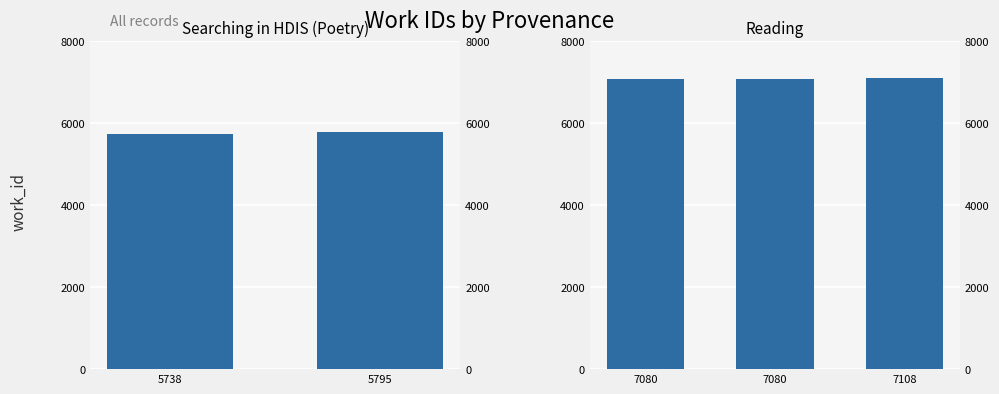

What position from the left is 2?

3